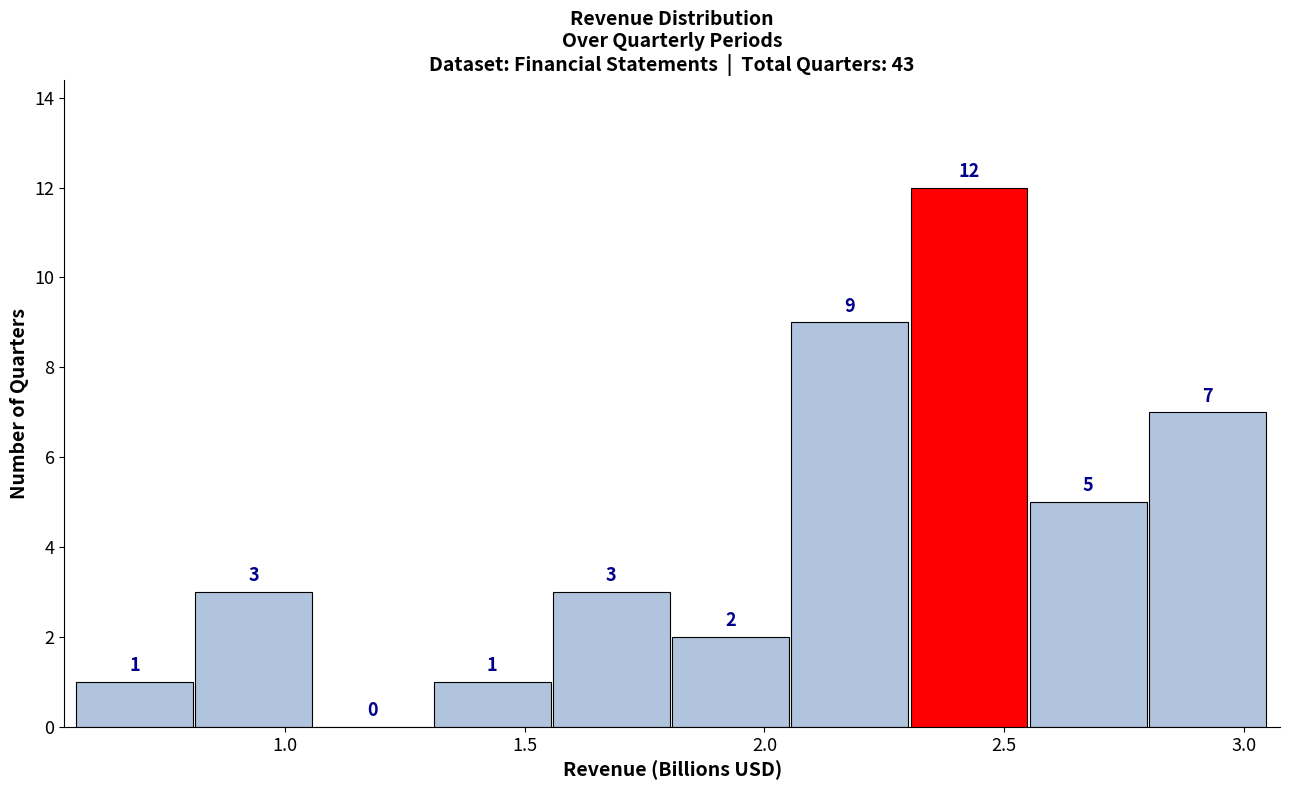

Reading left to right, transcribe this chart: for each bar, give the range it covers on the x-axis and its height. The bar edges are not printed on the chart, so give them approximately, as read against the axis.

0.55 to 0.80: 1
0.80 to 1.05: 3
1.05 to 1.30: 0
1.30 to 1.55: 1
1.55 to 1.80: 3
1.80 to 2.05: 2
2.05 to 2.30: 9
2.30 to 2.55: 12
2.55 to 2.80: 5
2.80 to 3.05: 7